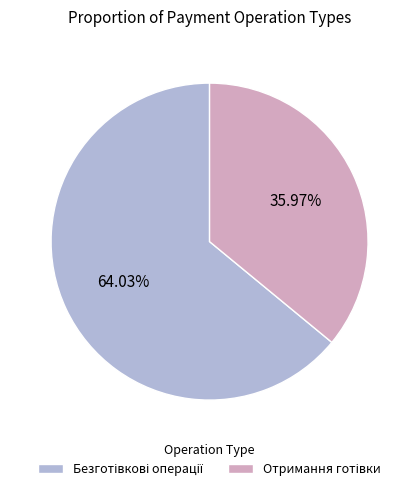

Is there a majority slice in this chart?

Yes